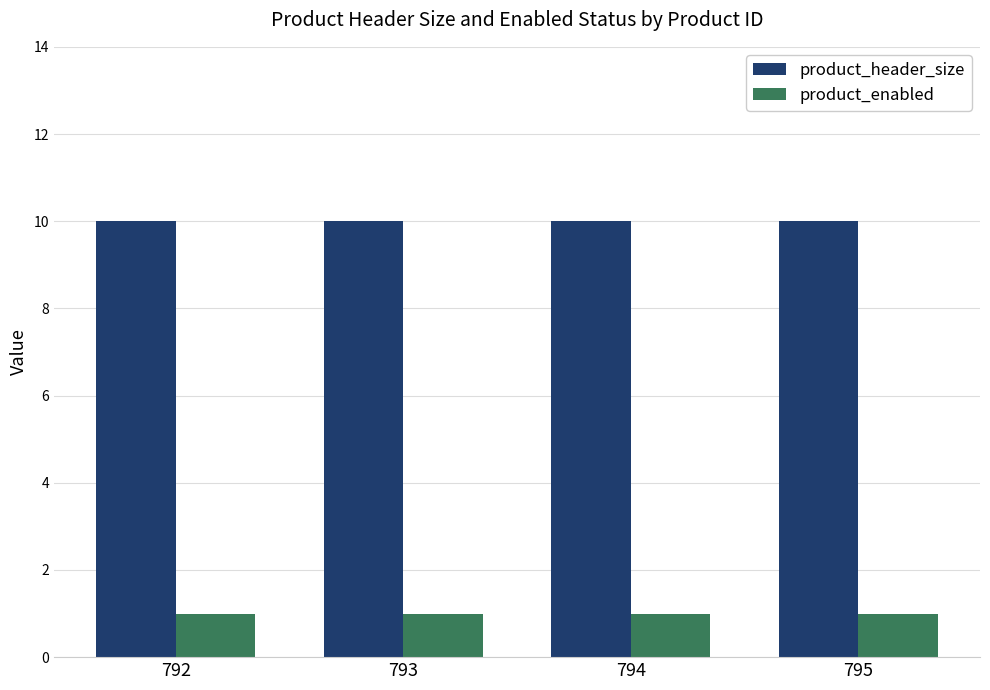

What is the spread (max minus min) of values at 794?

9